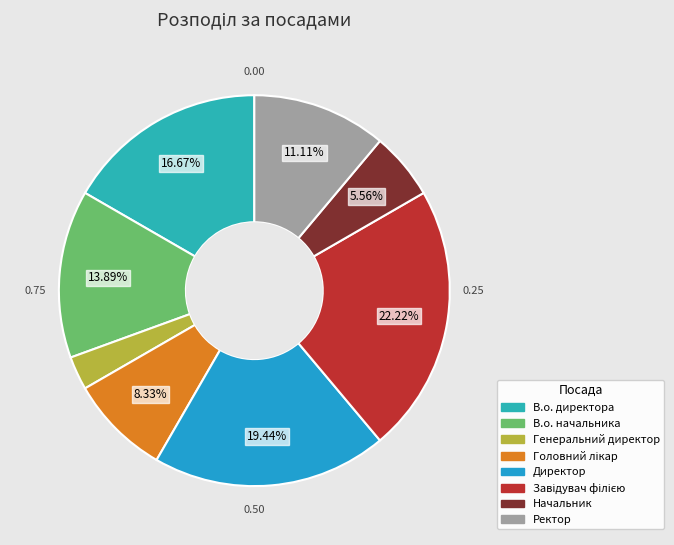

How many slices are in this pie chart?

8